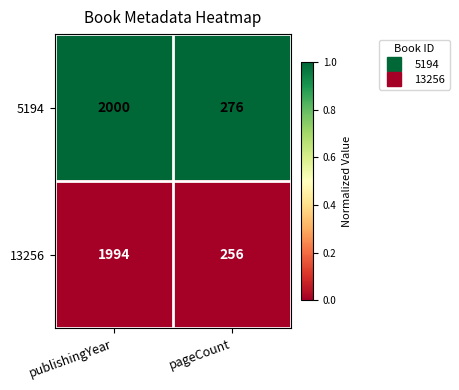

What is the approximate value of 5194 at publishingYear, to the nearest 10?

2000